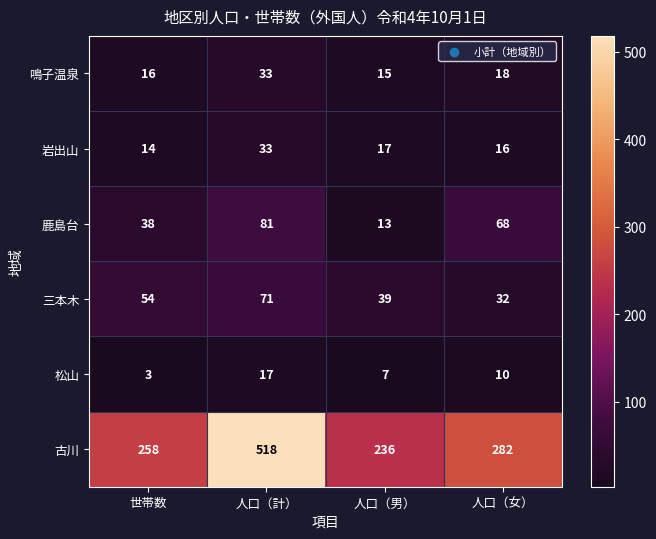

Which label corresponds to the largest value in the chart?

人口（計）